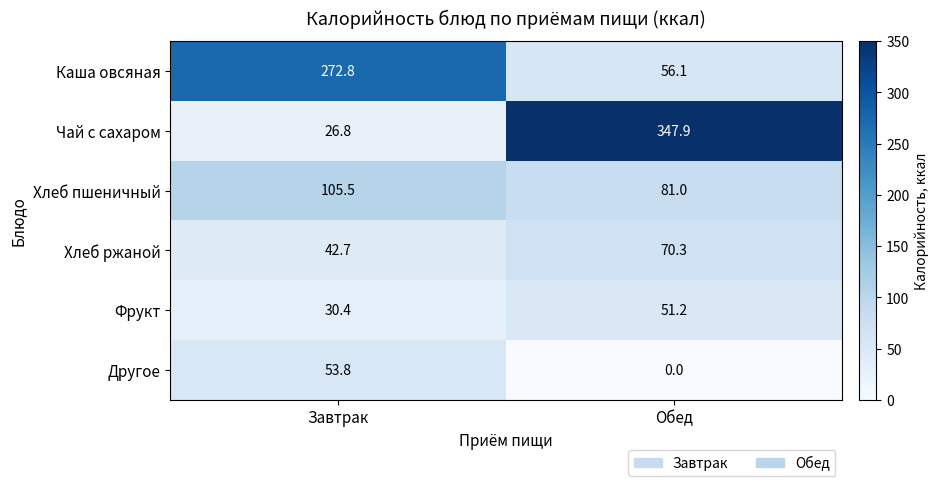

List the series in order of their peak value, lowest first.

Фрукт, Другое, Хлеб ржаной, Хлеб пшеничный, Каша овсяная, Чай с сахаром